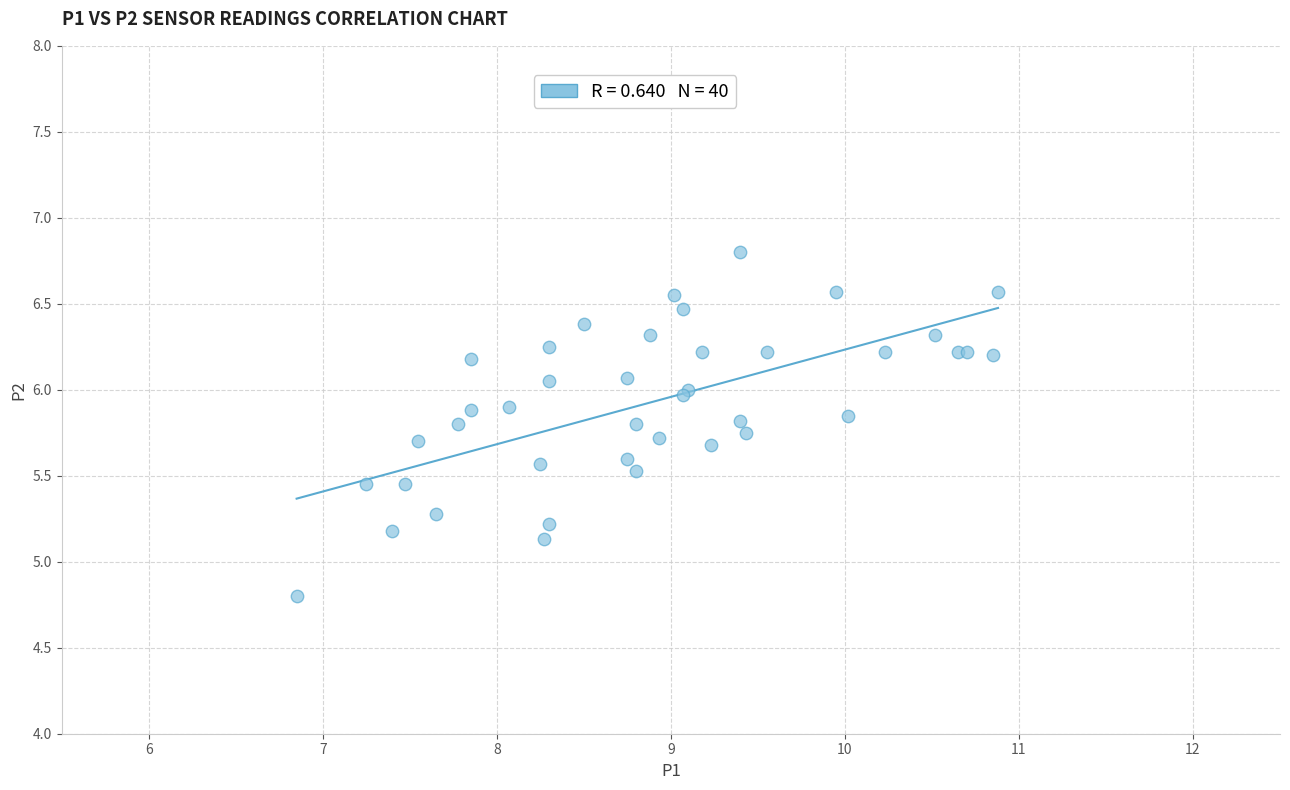

What Y value in the scatter plot is closest to 5?

5.1